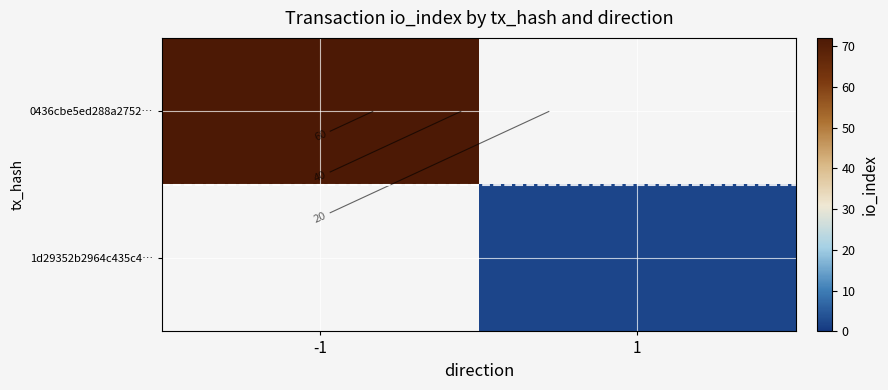

At which category is the sum across all series the highest?

-1